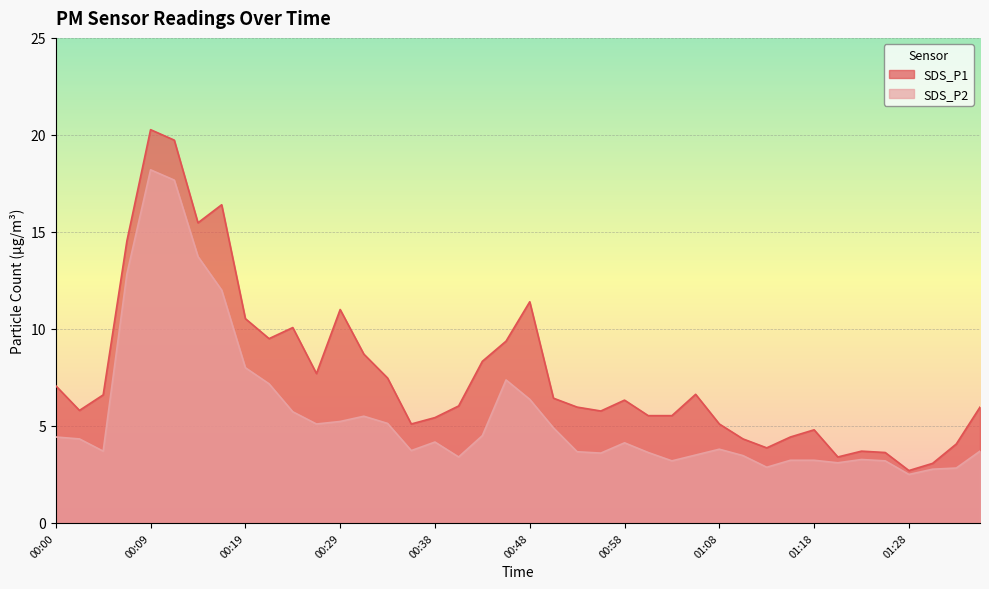

True or false: SDS_P2 and SDS_P1 cross at least once.

False